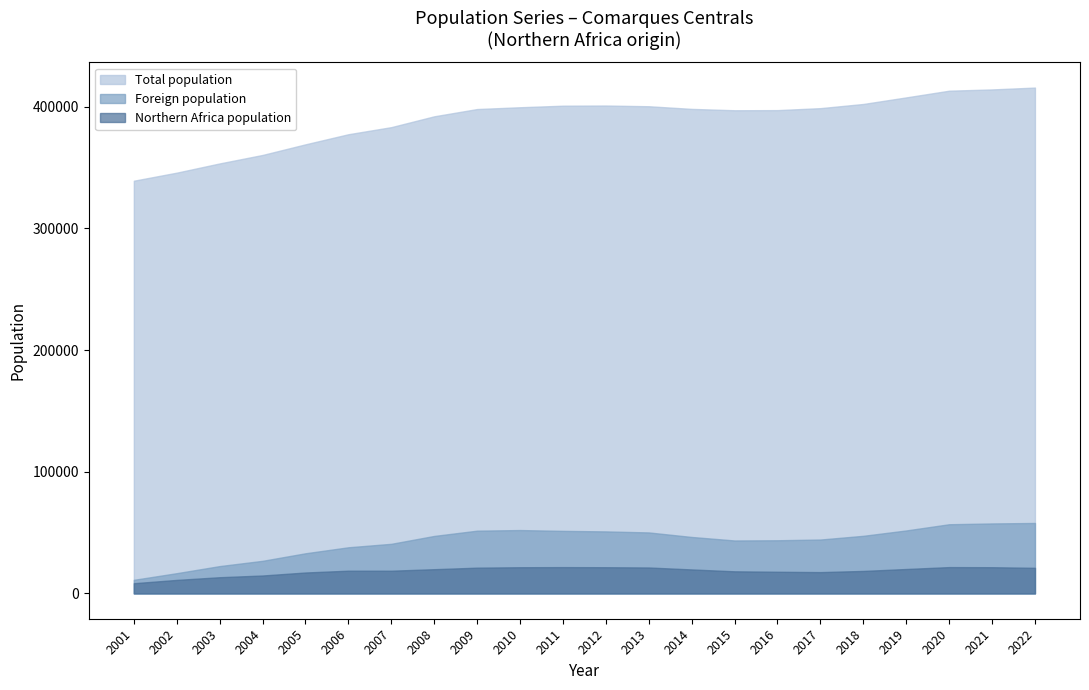

What is the difference between the highest and lowest values at 2021?

392600